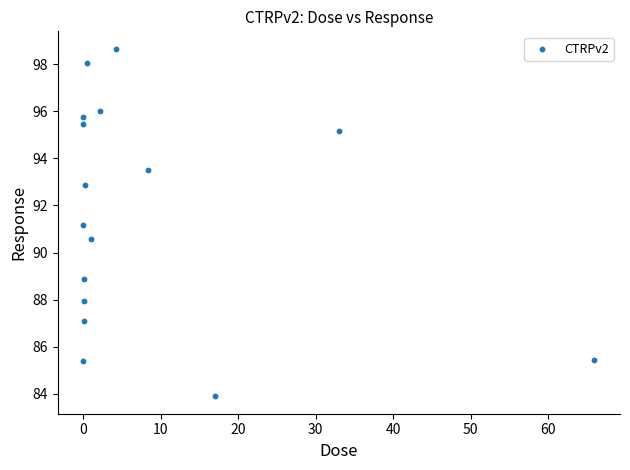

What is the range of Y values (max minus min)?

14.8